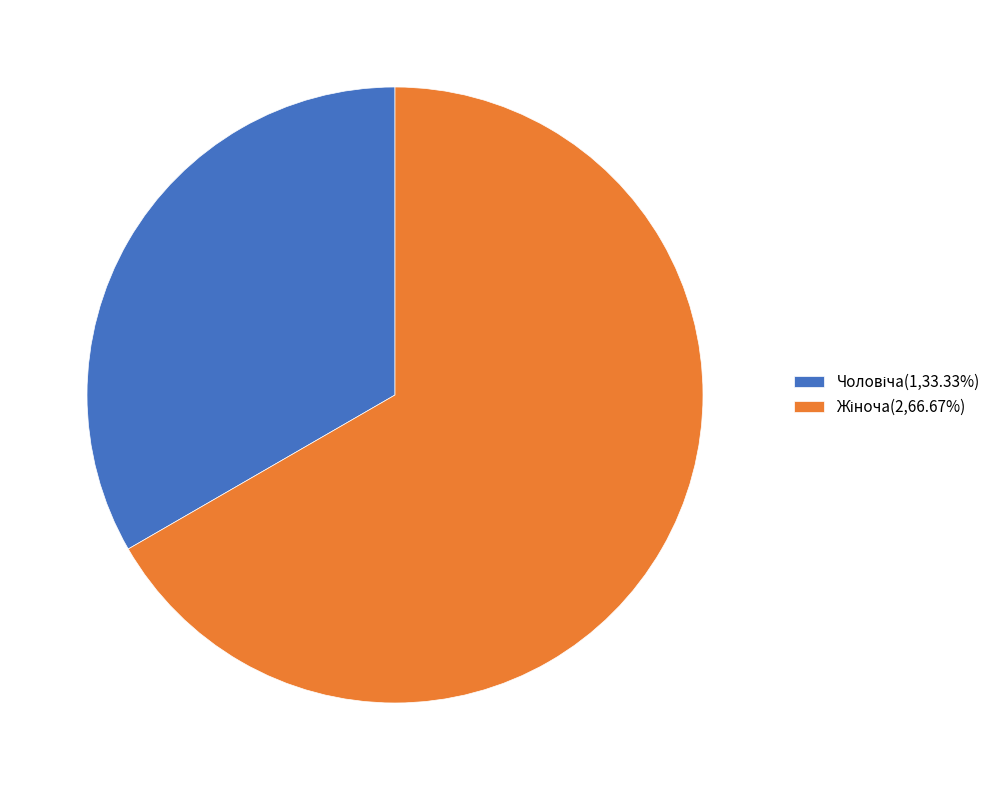

Does any single category account for the majority?

Yes